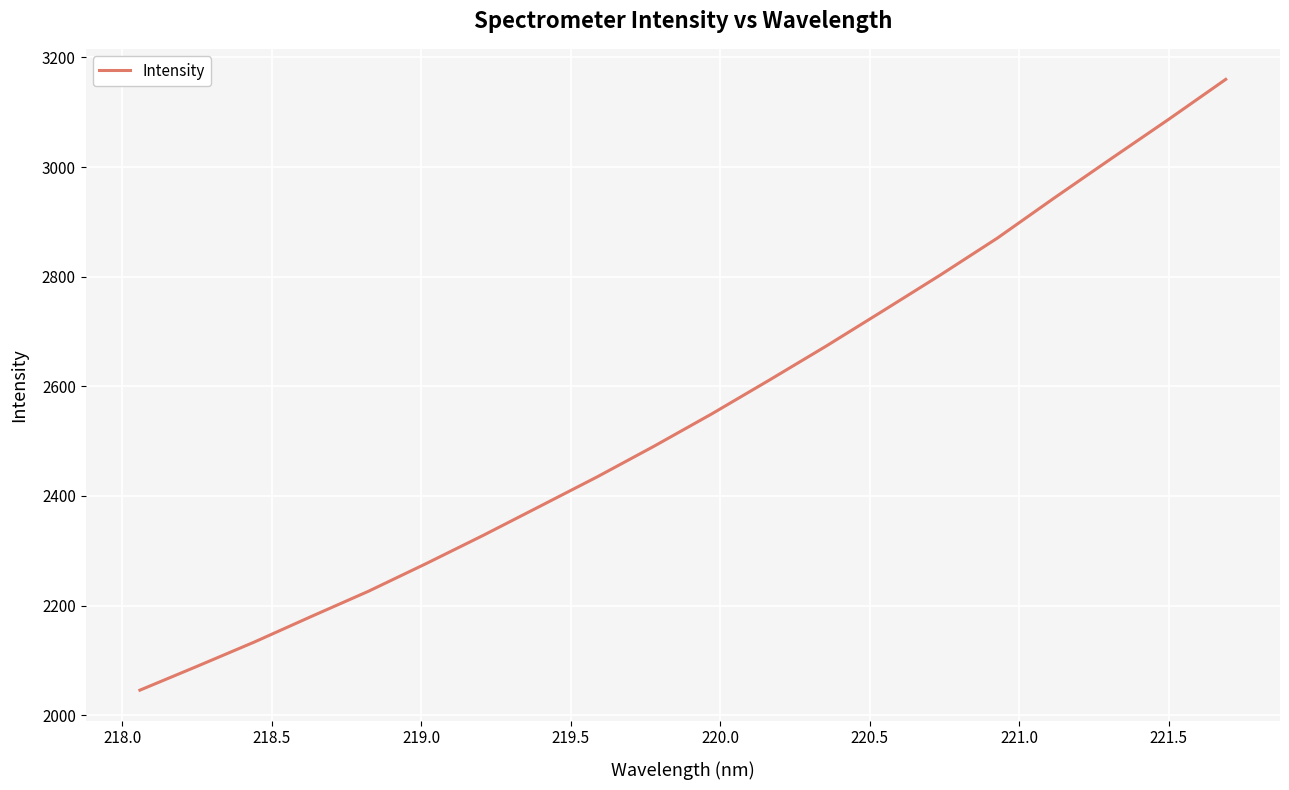

What is the maximum value shown in the chart?

3159.9